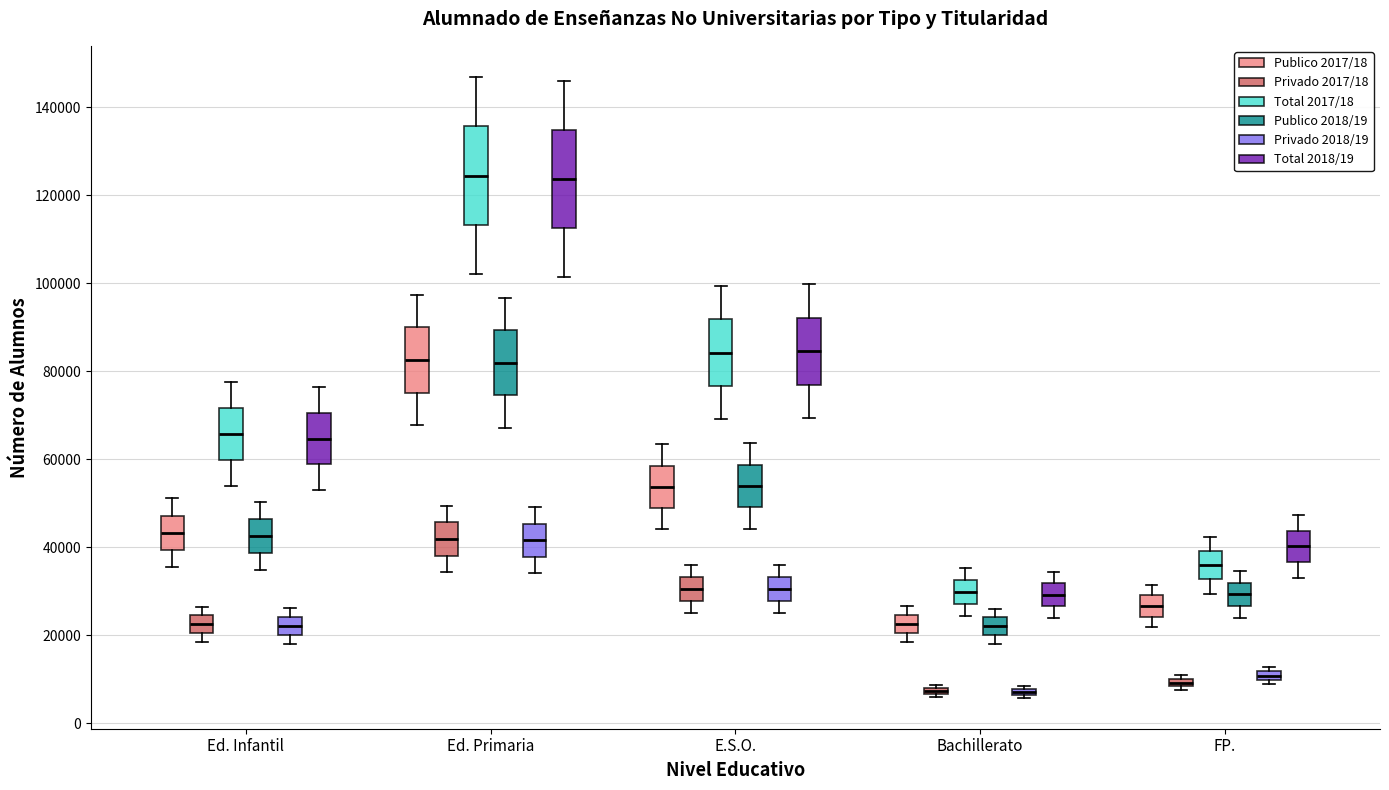

Where does the upper whisker of the box for Bachillerato (Total 2017/18) end on the y-axis? The values are not printed on the chart, so give them approximately, as read against the axis.

36000